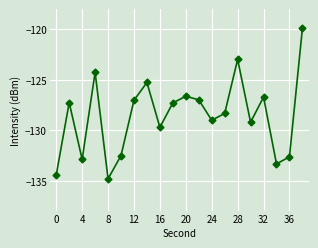

What is the difference between the maximum and second lowest values?

14.5